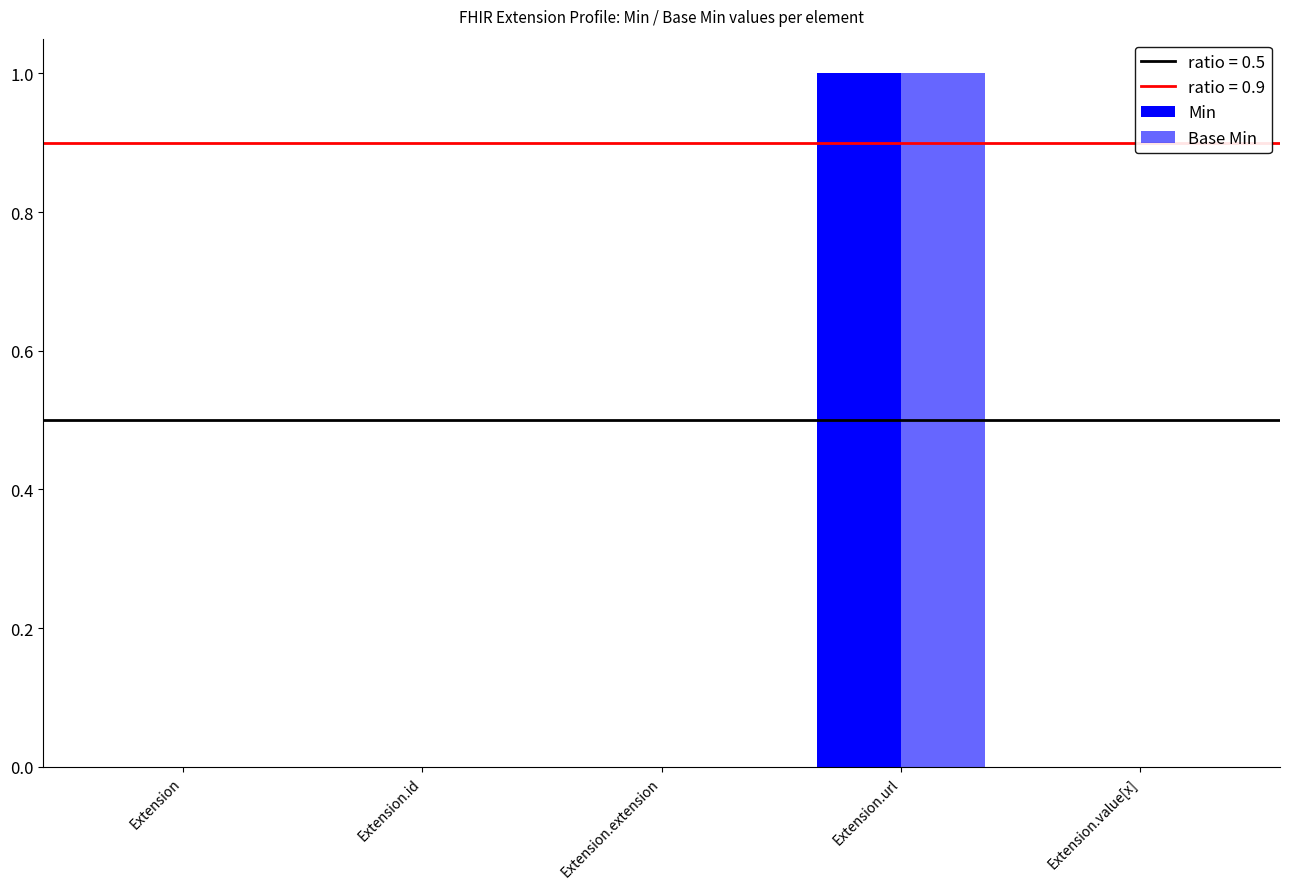

Does the chart contain stacked bars?

No